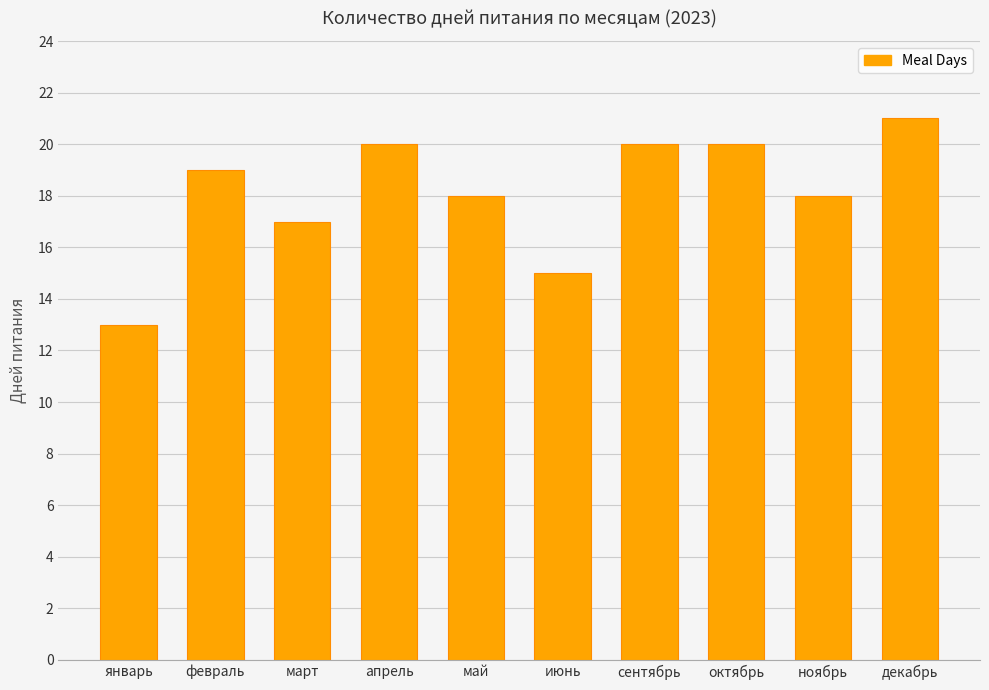

What is the average value?

18